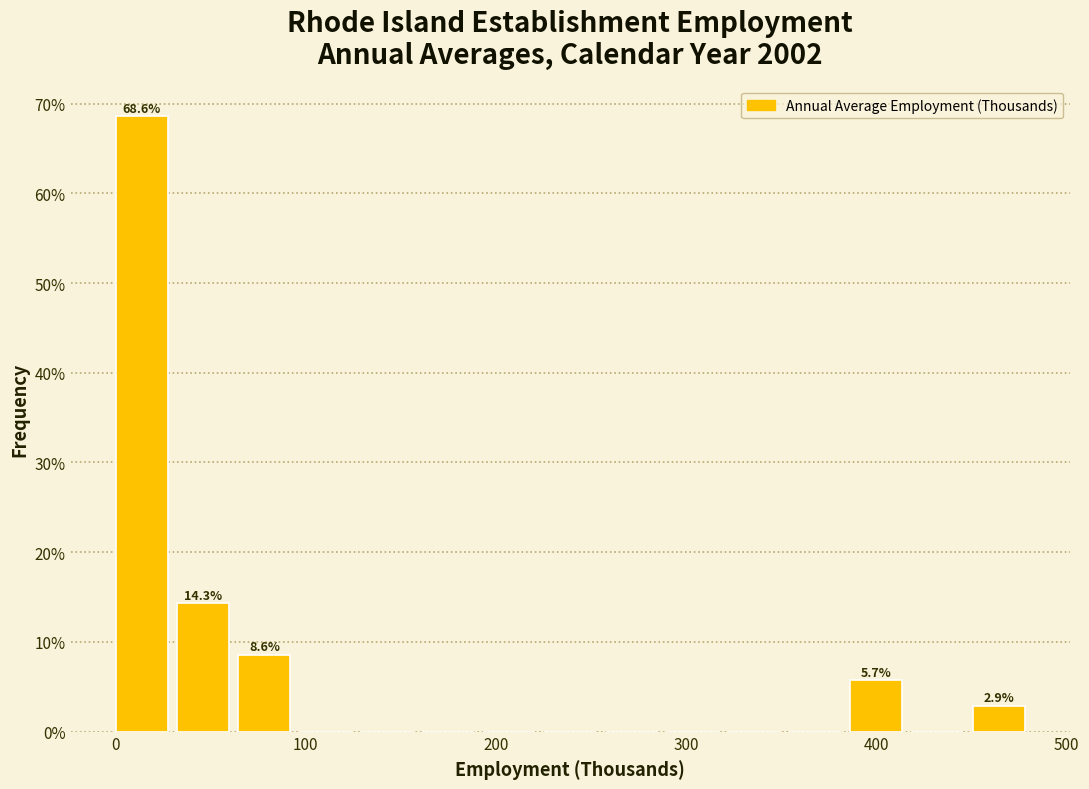

Read against the x-axis, roughly where is the centre of the tallest bar?

10